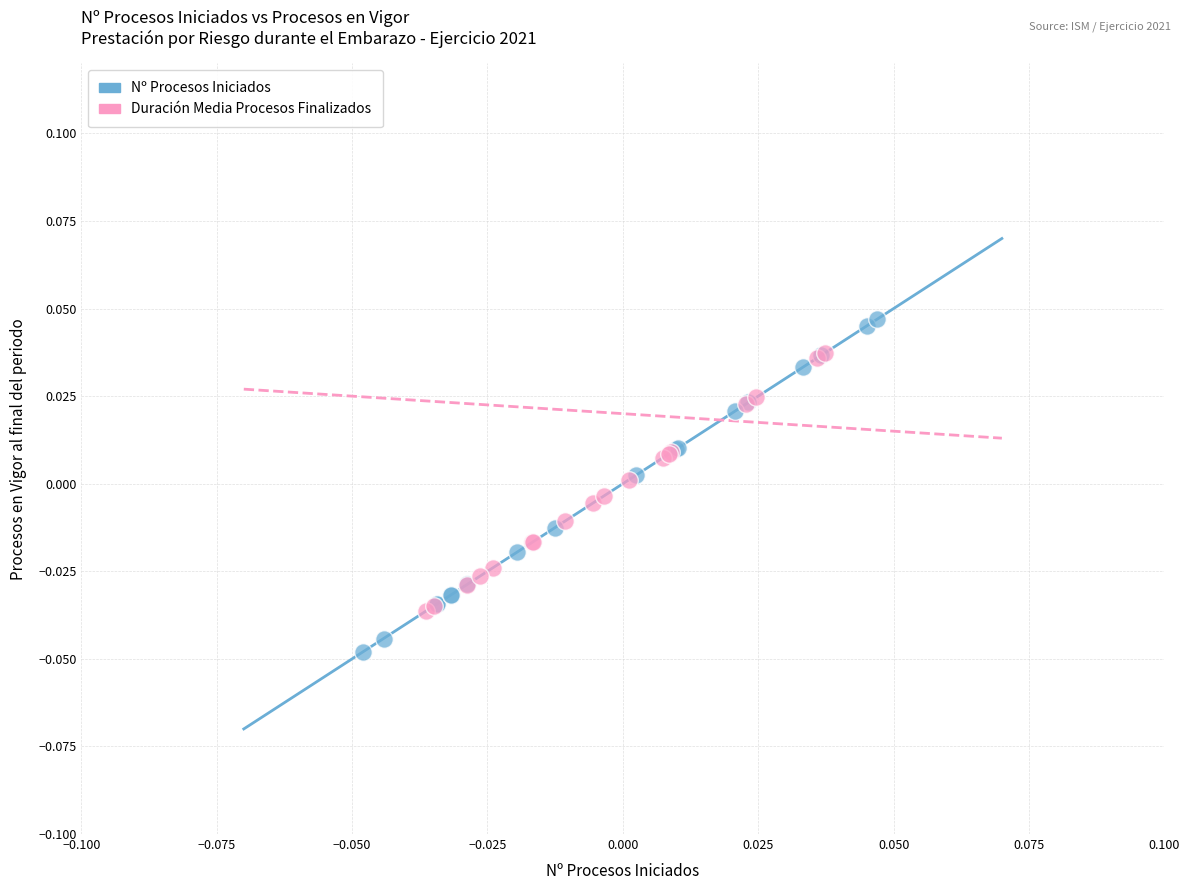

Which series reaches the minimum Y coordinate?

Nº Procesos Iniciados